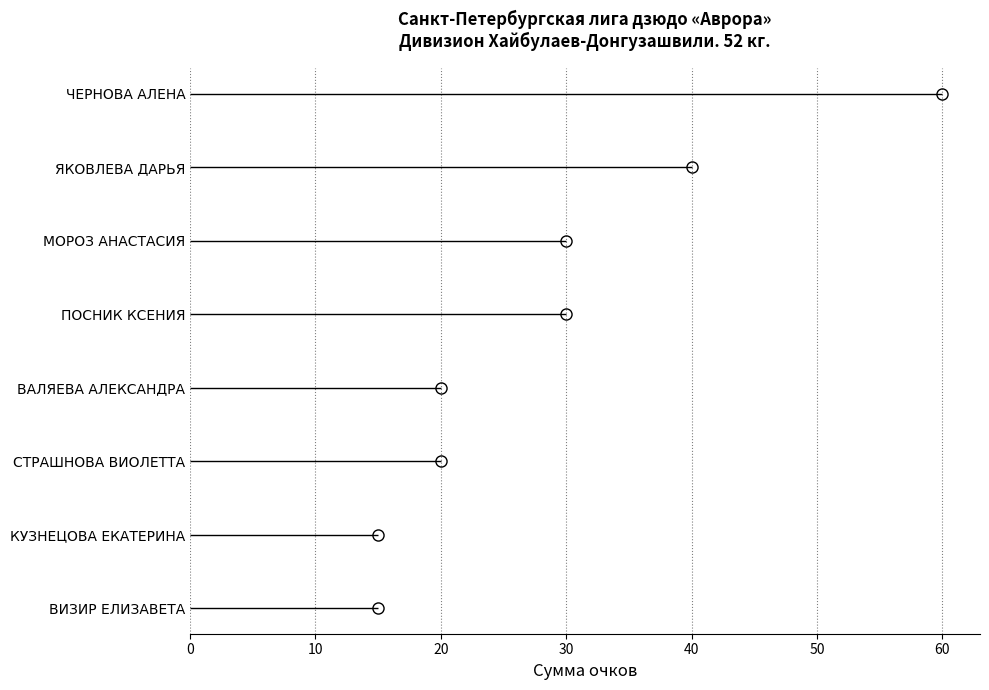

What is the change in value from СТРАШНОВА ВИОЛЕТТА to ПОСНИК КСЕНИЯ?

+10